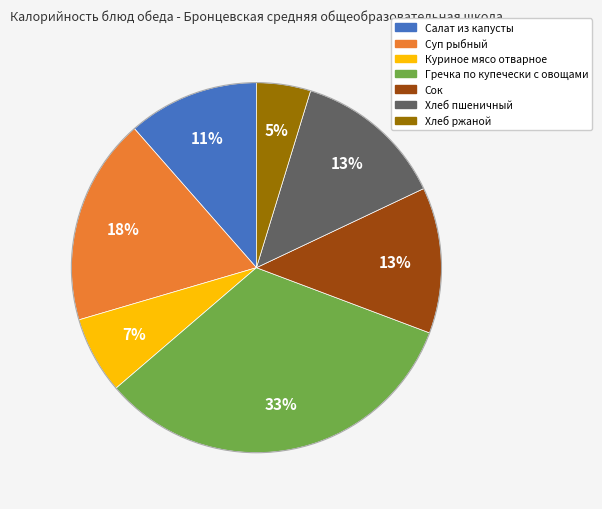

Approximately how many times larger is the value at Сок compared to Суп рыбный?

0.7